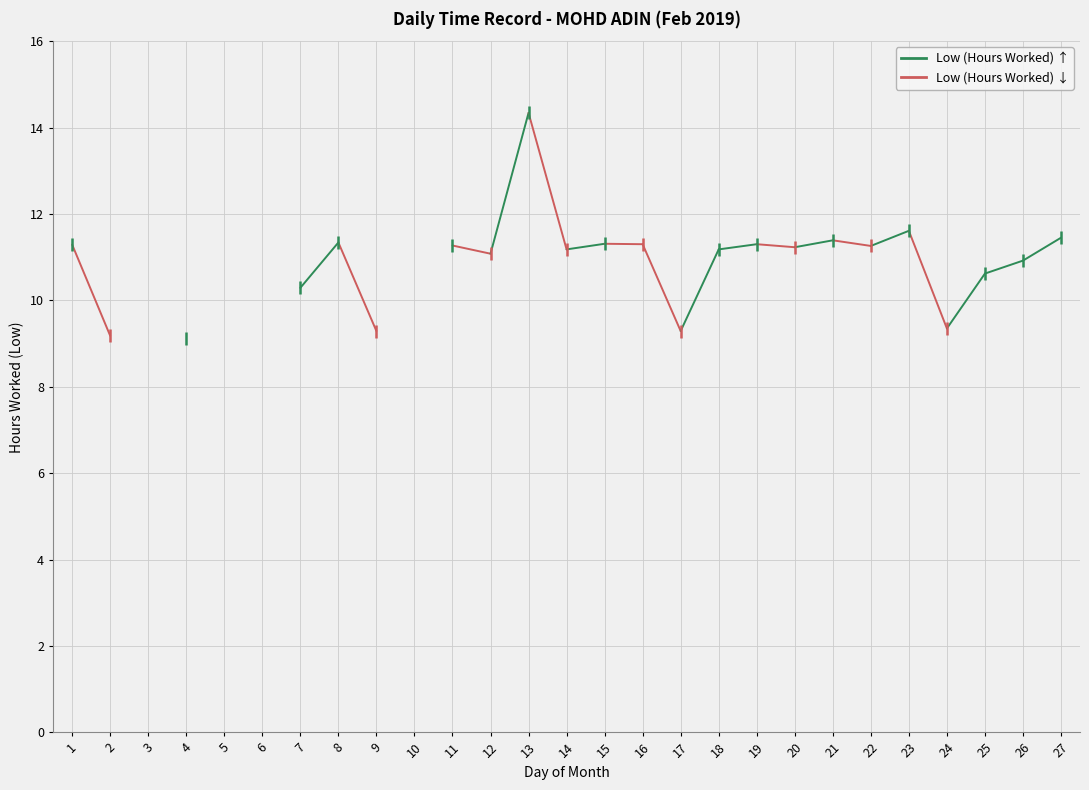

What value does the data have at 11?

11.3